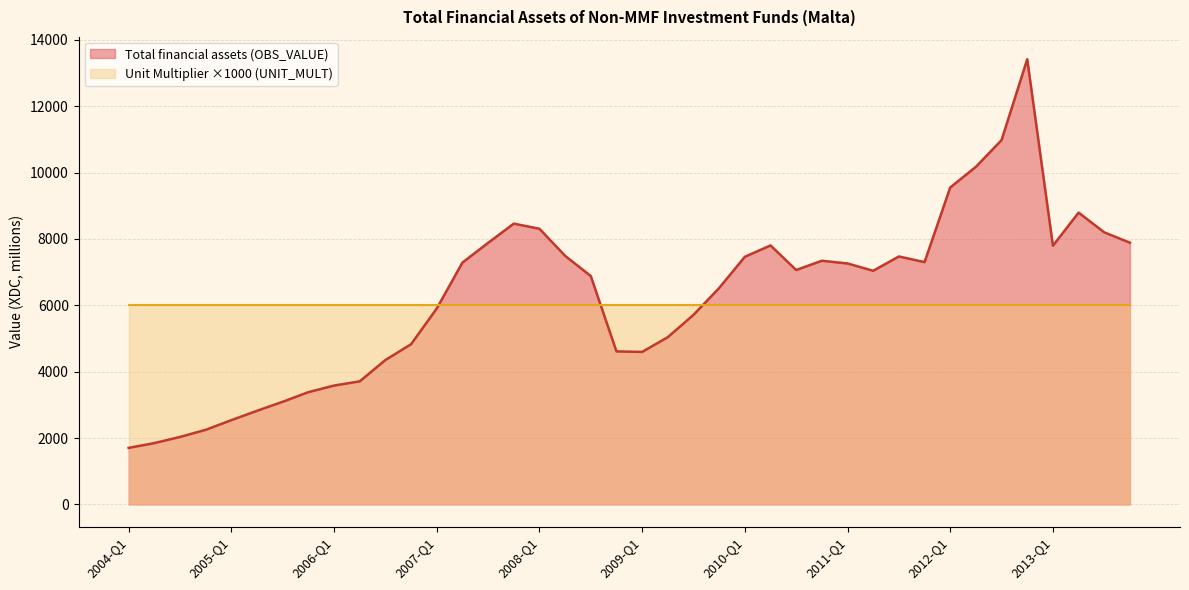

Which label corresponds to the largest value in the chart?

2012-Q4